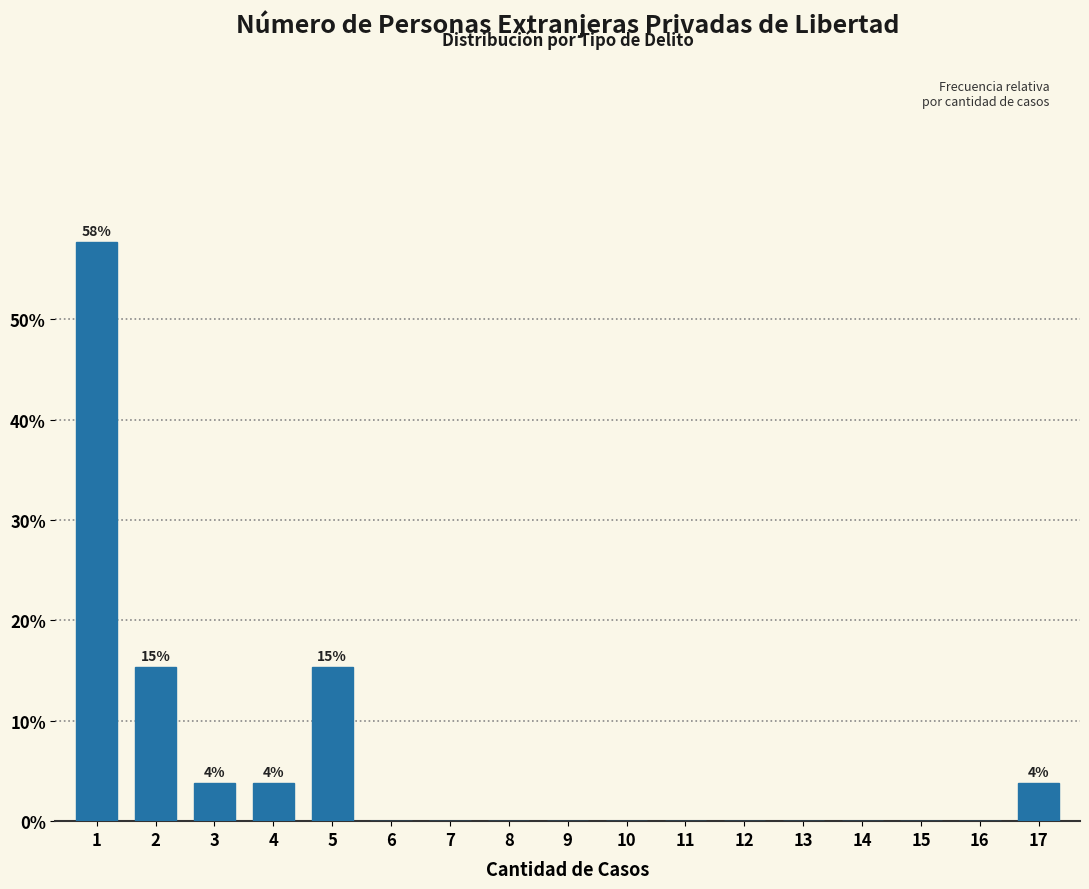

What is the maximum value shown in the chart?

57.7